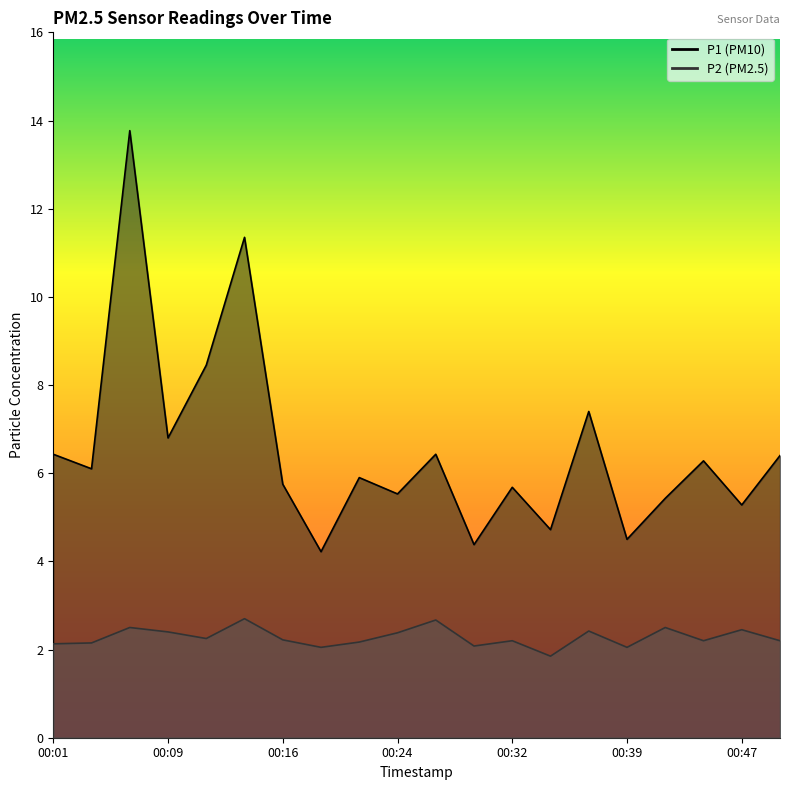

In P1, how many points are higher than both neighbors (excluding endpoints)?

7